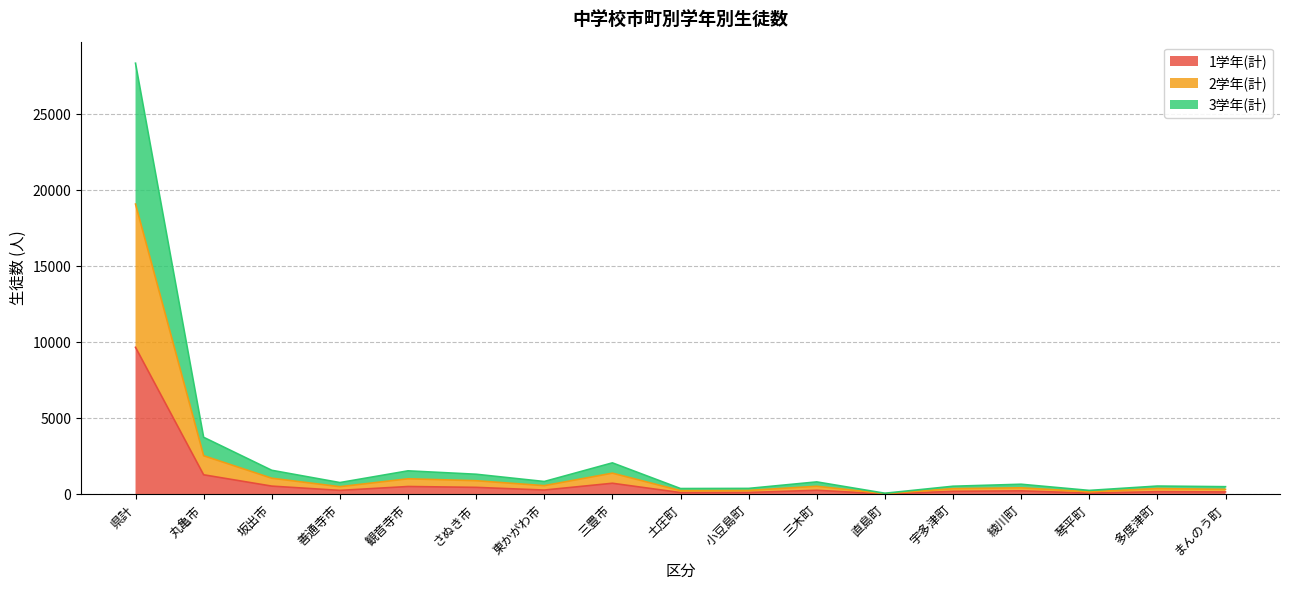

Which label corresponds to the smallest value in the chart?

直島町